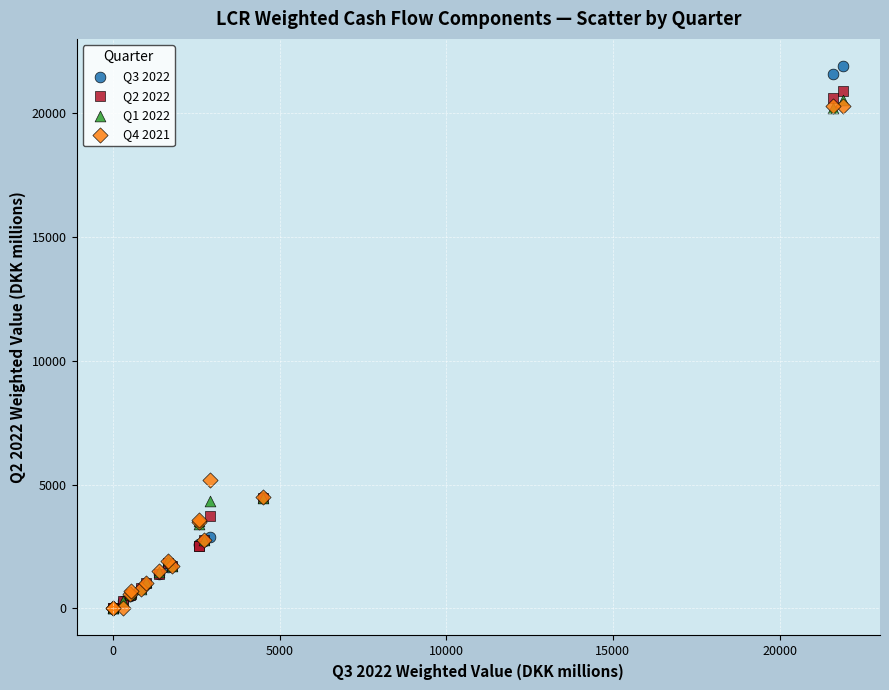

Which series has the widest spread of Y values?

Q3 2022